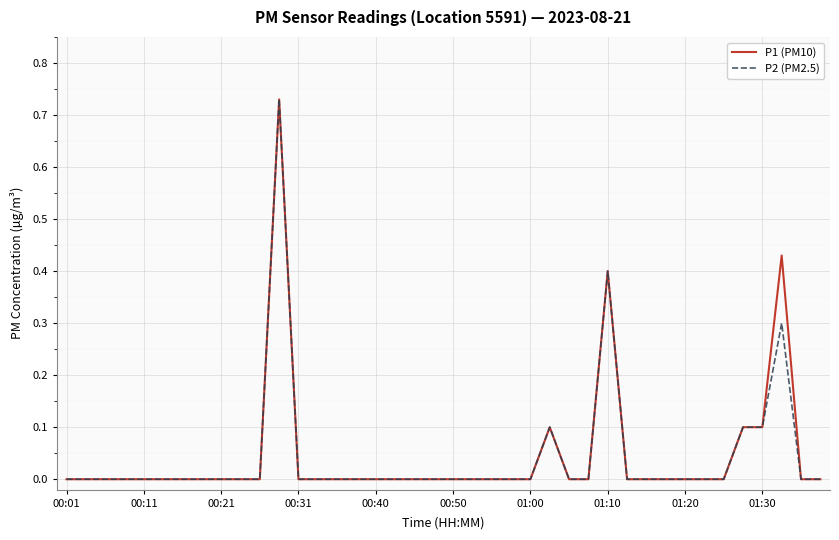

Does the chart have visible grid lines?

Yes